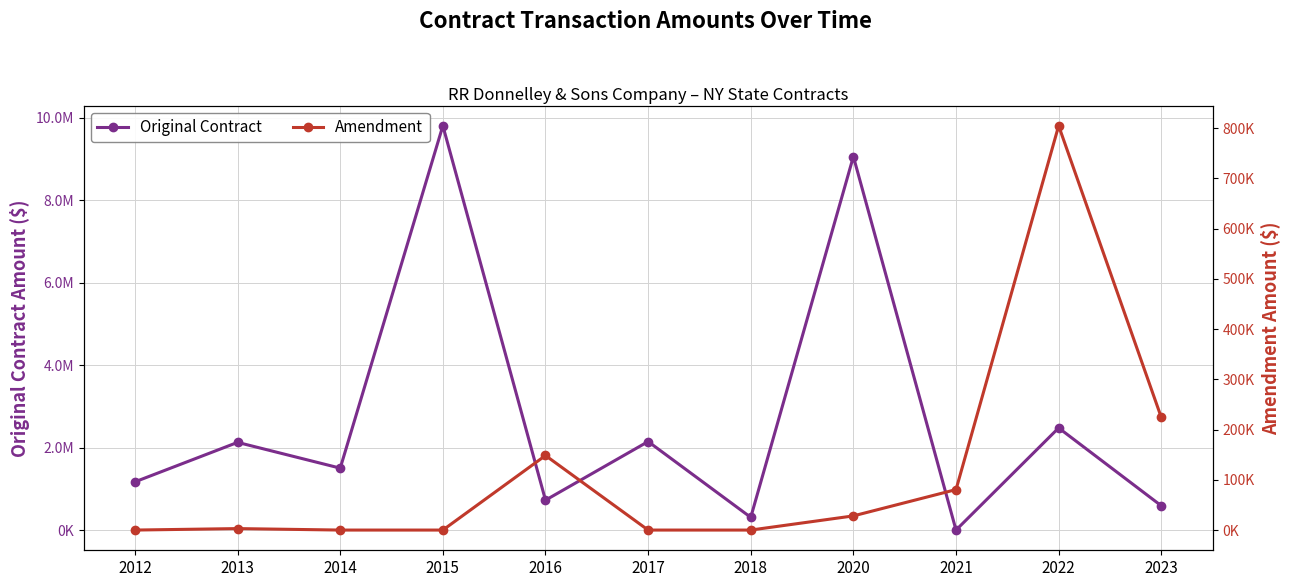

Reading right to left, extract all data points from this chart.

Original Contract: 2023=589431.6	2022=2477430.0	2021=0.0	2020=9060064.2	2018=308164.5	2017=2146869.6	2016=724908.5	2015=9806555.7	2014=1501762.7	2013=2126892.6	2012=1169645.5
Amendment: 2023=224266.1	2022=804755.0	2021=80570.0	2020=28199.7	2018=0.0	2017=0.0	2016=148425.0	2015=0.0	2014=0.0	2013=2941.9	2012=0.0